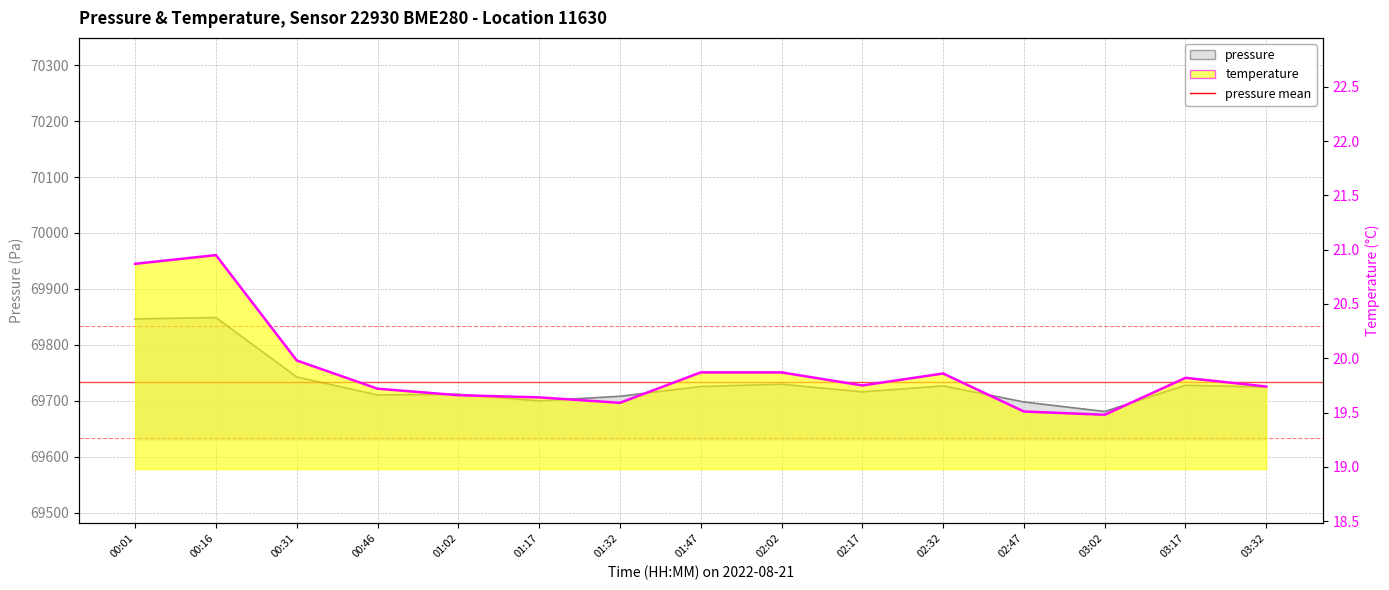

Reading left to right, extract all data points from this chart.

pressure: 00:01=69846.3	00:16=69848.8	00:31=69742.6	00:46=69710.5	01:02=69711.6	01:17=69699.8	01:32=69708.1	01:47=69725.6	02:02=69729.7	02:17=69716.0	02:32=69726.7	02:47=69697.9	03:02=69680.9	03:17=69727.8	03:32=69724.5
temperature: 00:01=20.9	00:16=20.9	00:31=20.0	00:46=19.7	01:02=19.7	01:17=19.6	01:32=19.6	01:47=19.9	02:02=19.9	02:17=19.8	02:32=19.9	02:47=19.5	03:02=19.5	03:17=19.8	03:32=19.7